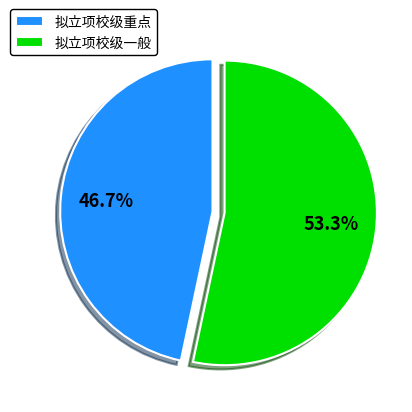

Does any single category account for the majority?

Yes